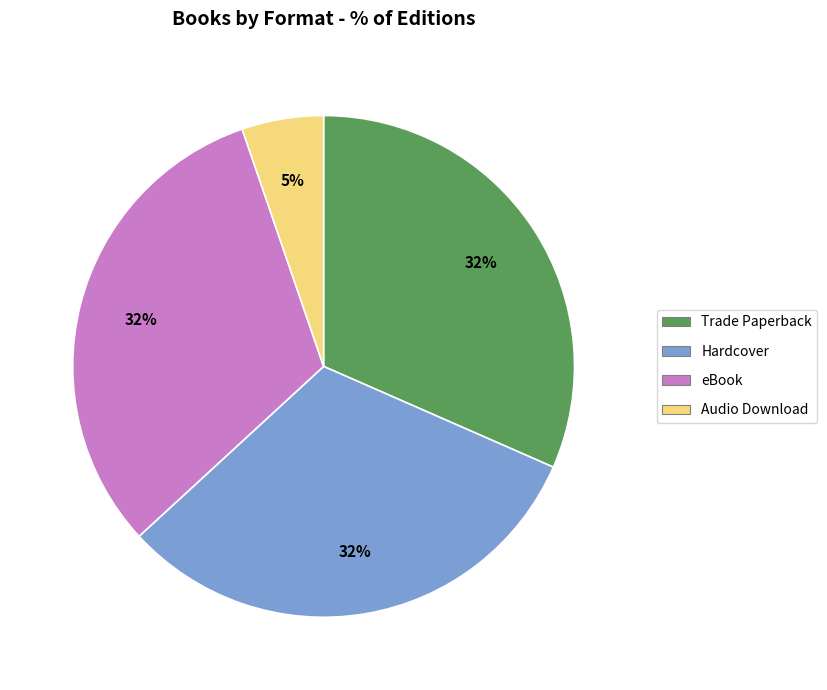

Count the number of slices in the pie.

4